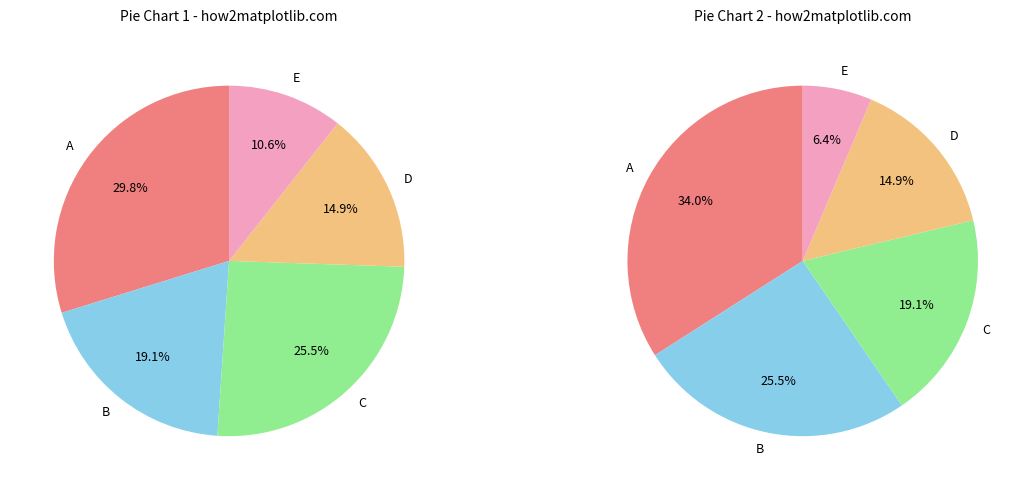

Which slice represents more than half of the pie?

-